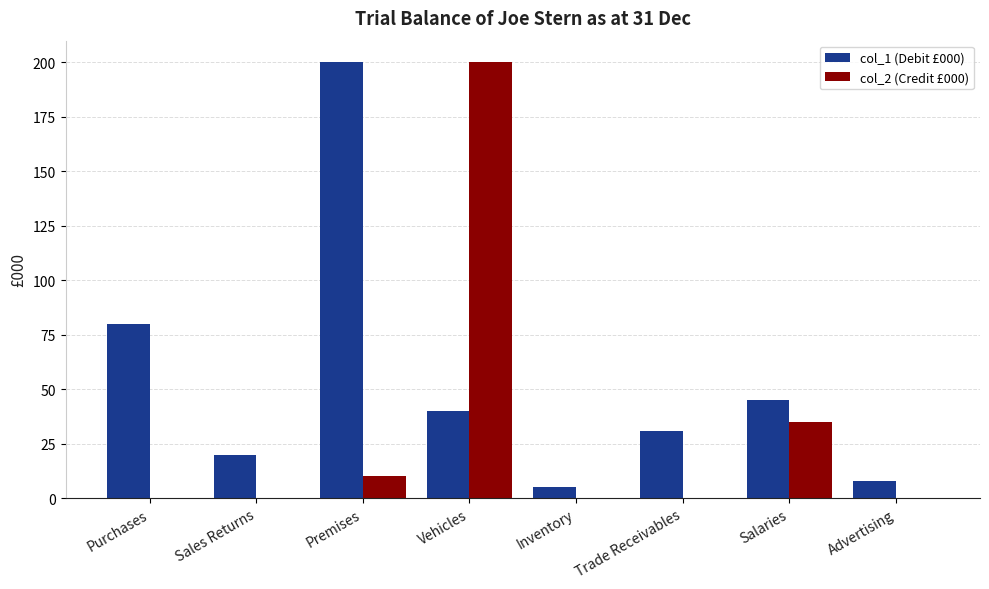

Is the value of col_2 (Credit £000) at Salaries greater than the value of col_1 (Debit £000) at Purchases?

No